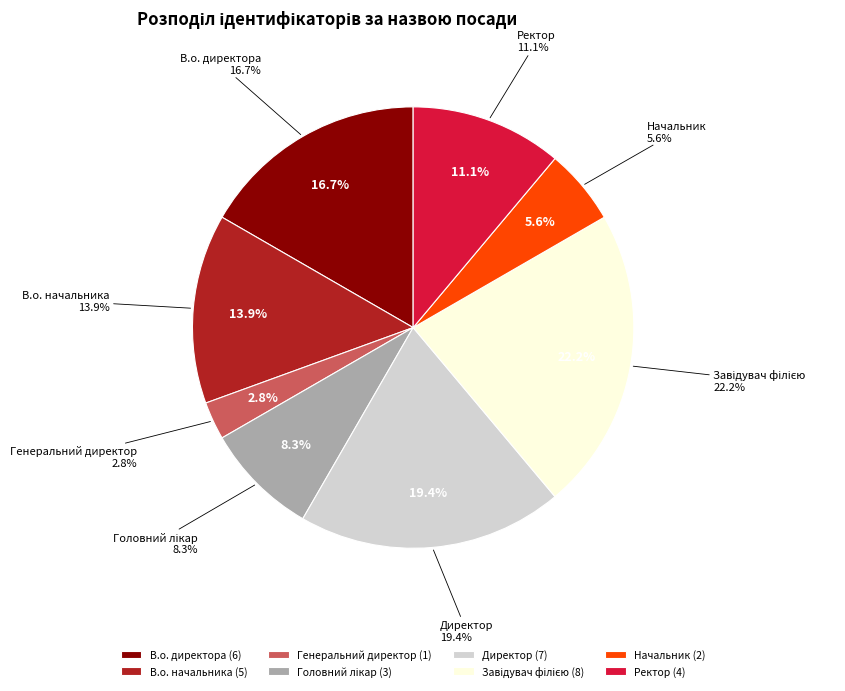

To the nearest percent, what is the combined percentage of Директор and Завідувач філією?

42%